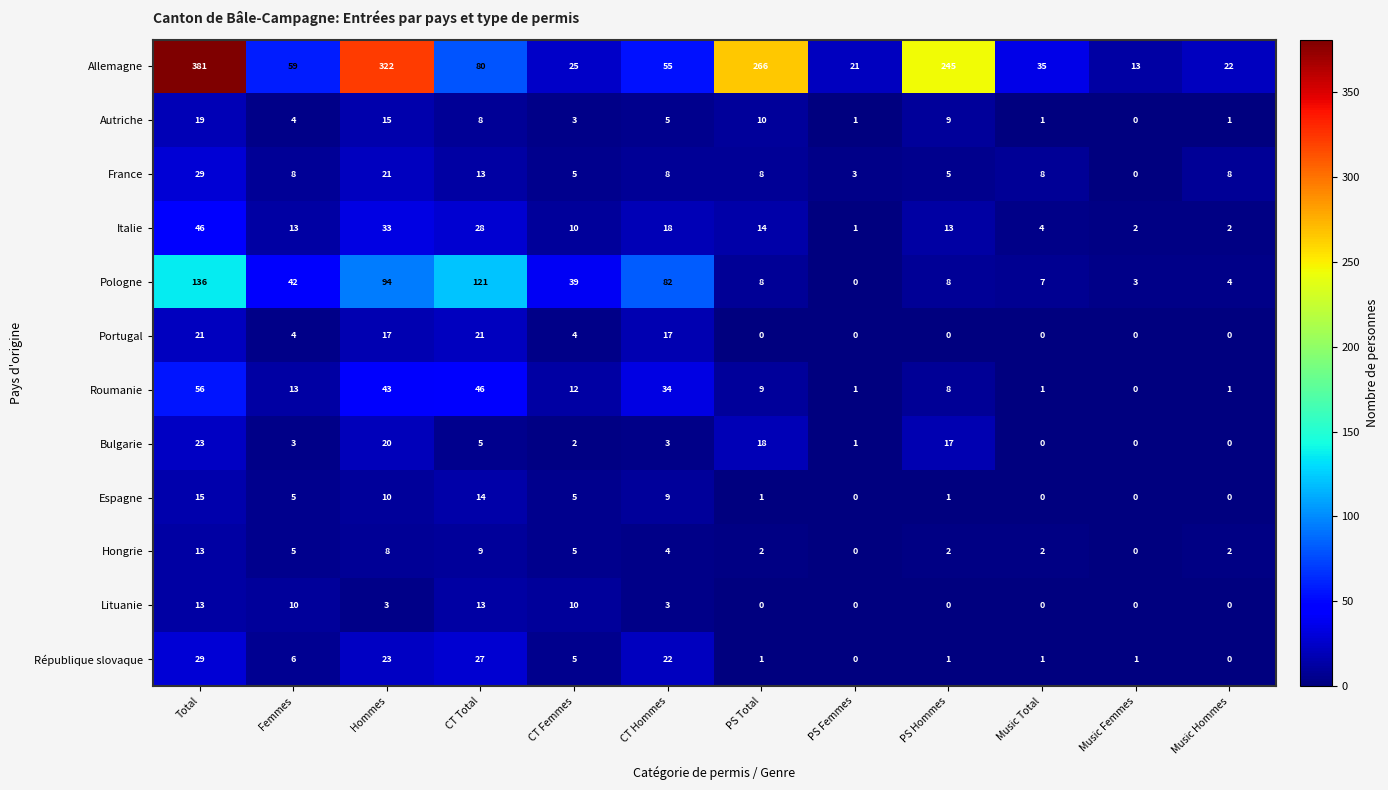

Which series changed the most between Femmes and Hommes?

Allemagne